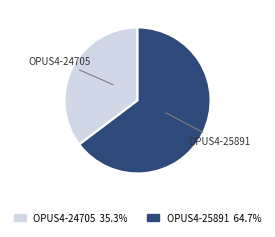

How many slices are in this pie chart?

2